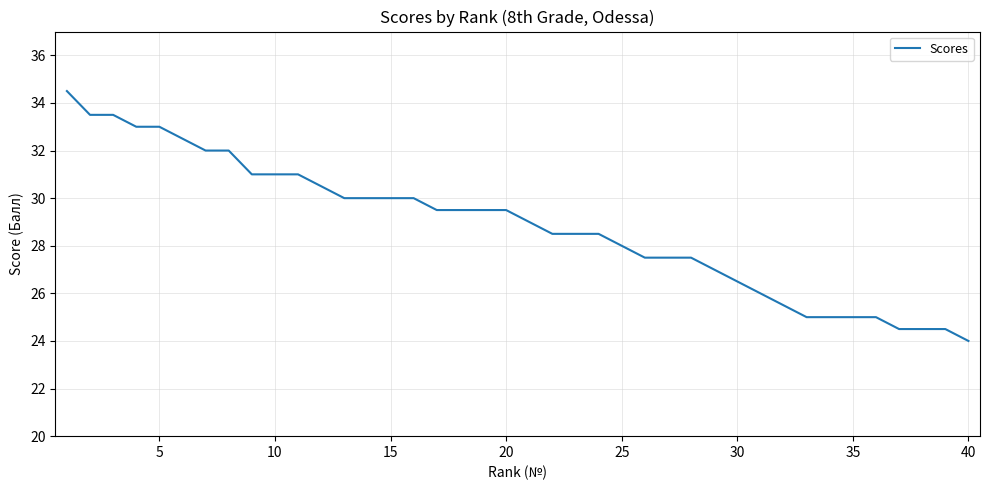

What is the difference between the maximum and minimum values?

10.5